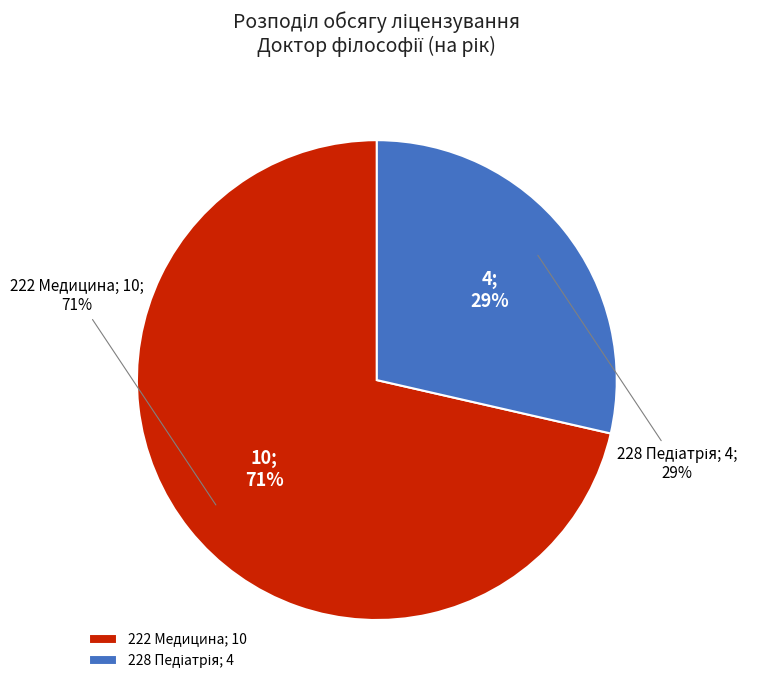

Is there any slice that represents more than half of the pie?

Yes